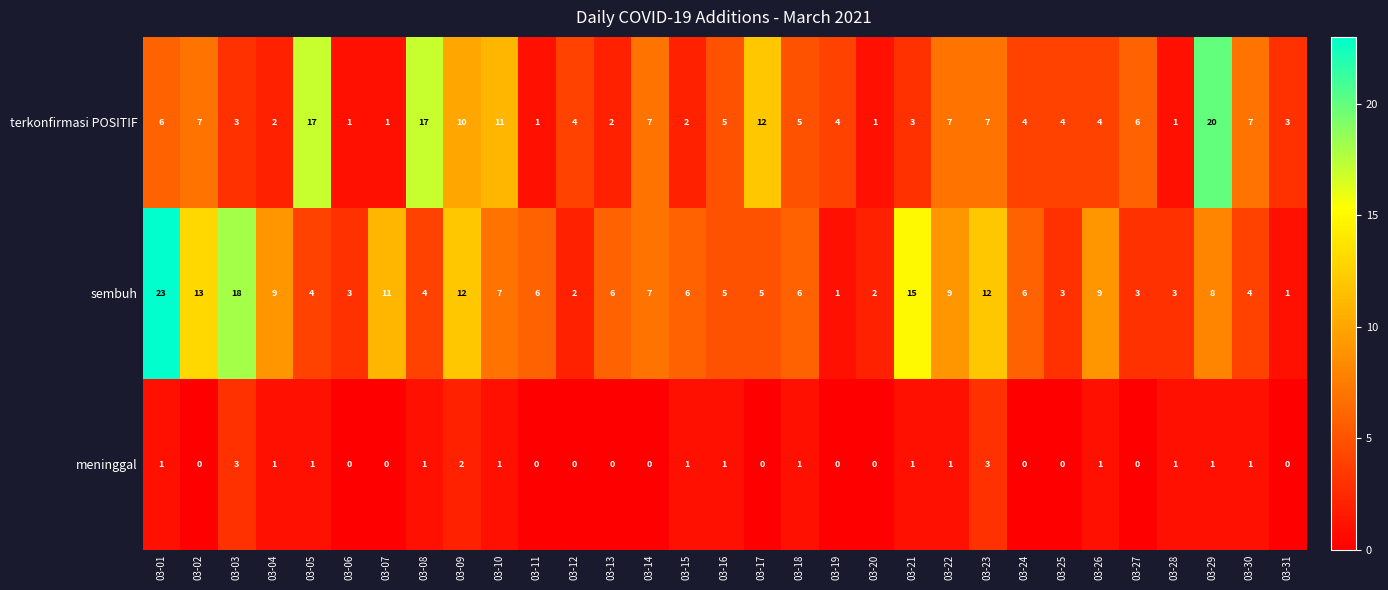

Which series has the largest total across all categories?

sembuh